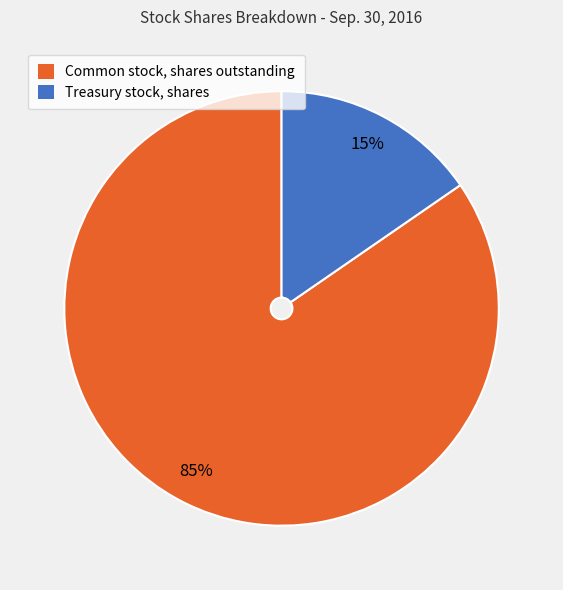

Count the number of slices in the pie.

2